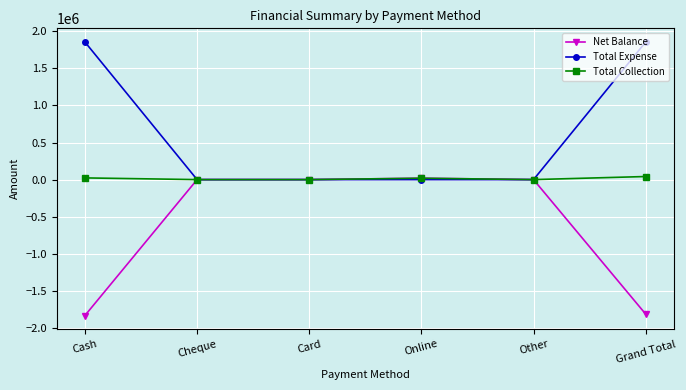

Which series has the largest total across all categories?

Total Expense